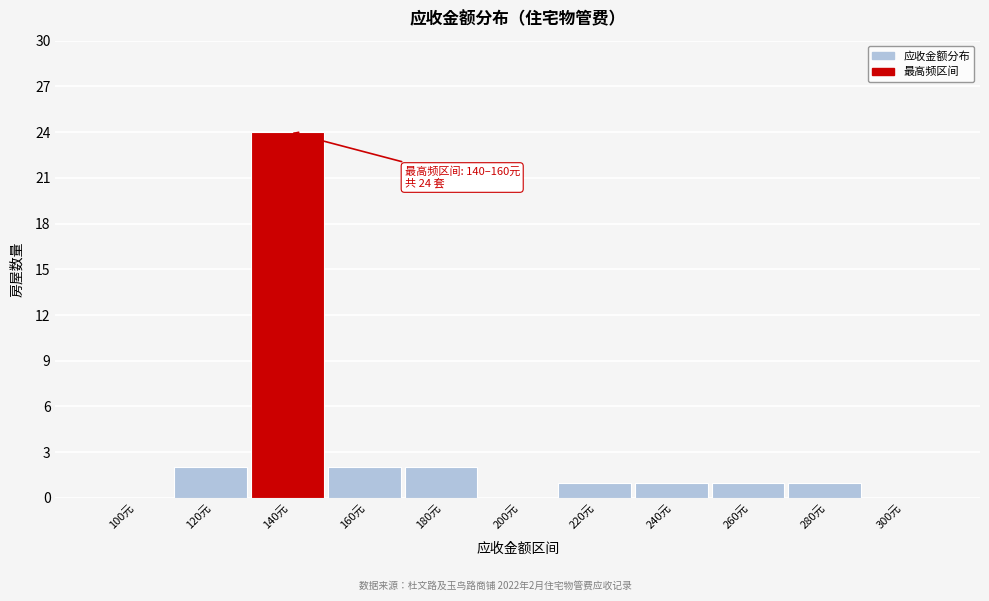

Reading left to right, list all the values displayed in this chart.

100元=0	120元=2	140元=24	160元=2	180元=2	200元=0	220元=1	240元=1	260元=1	280元=1	300元=0